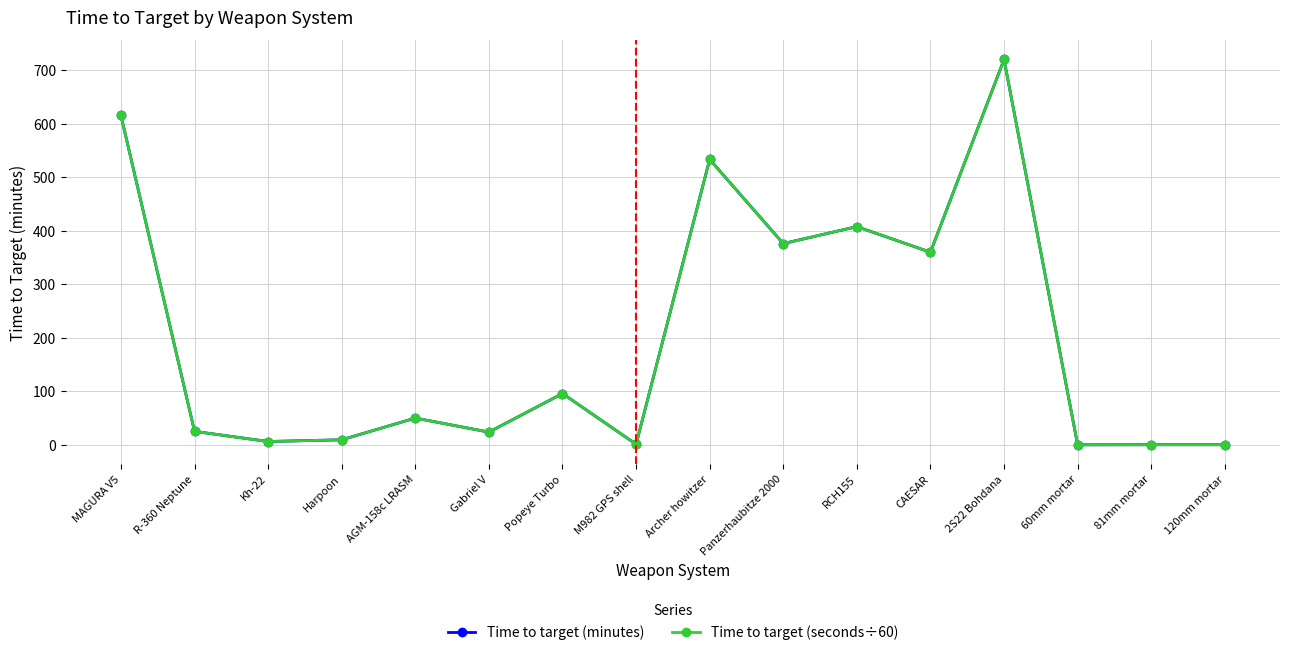

Is the value of Time to target (seconds÷60) at 60mm mortar greater than the value of Time to target (minutes) at R-360 Neptune?

No